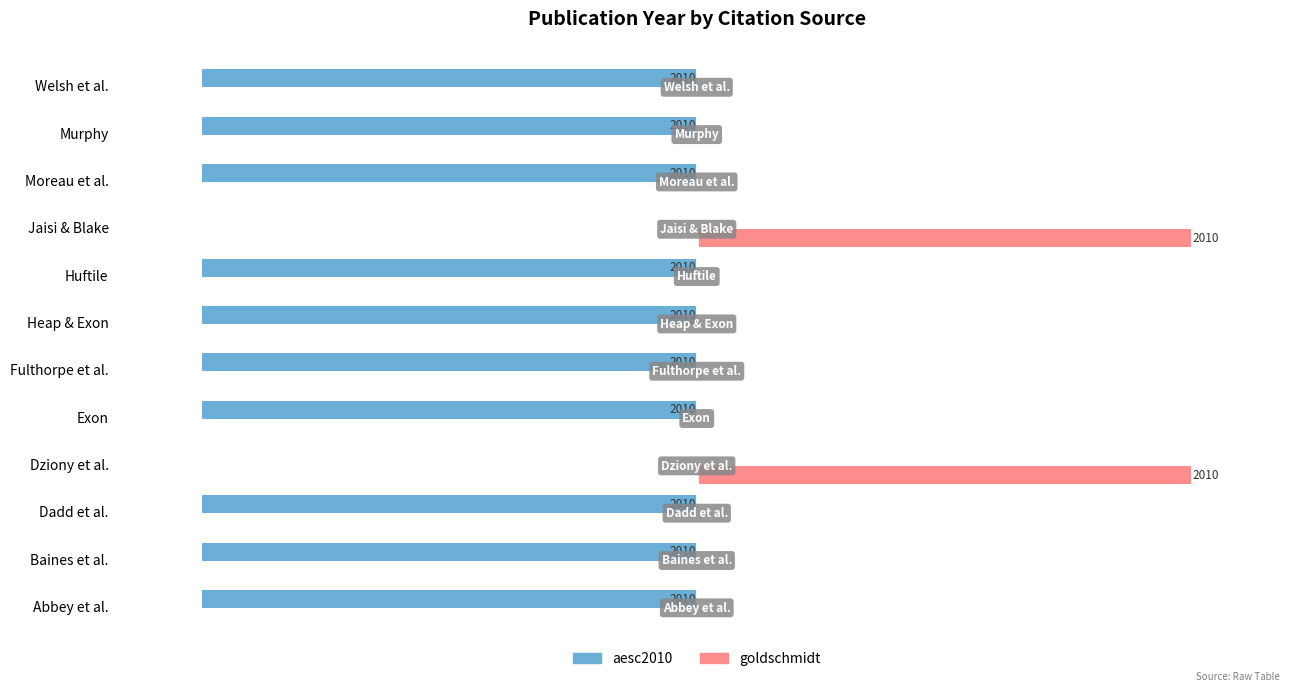

Is the value of aesc2010 at Exon greater than the value of goldschmidt at Exon?

No